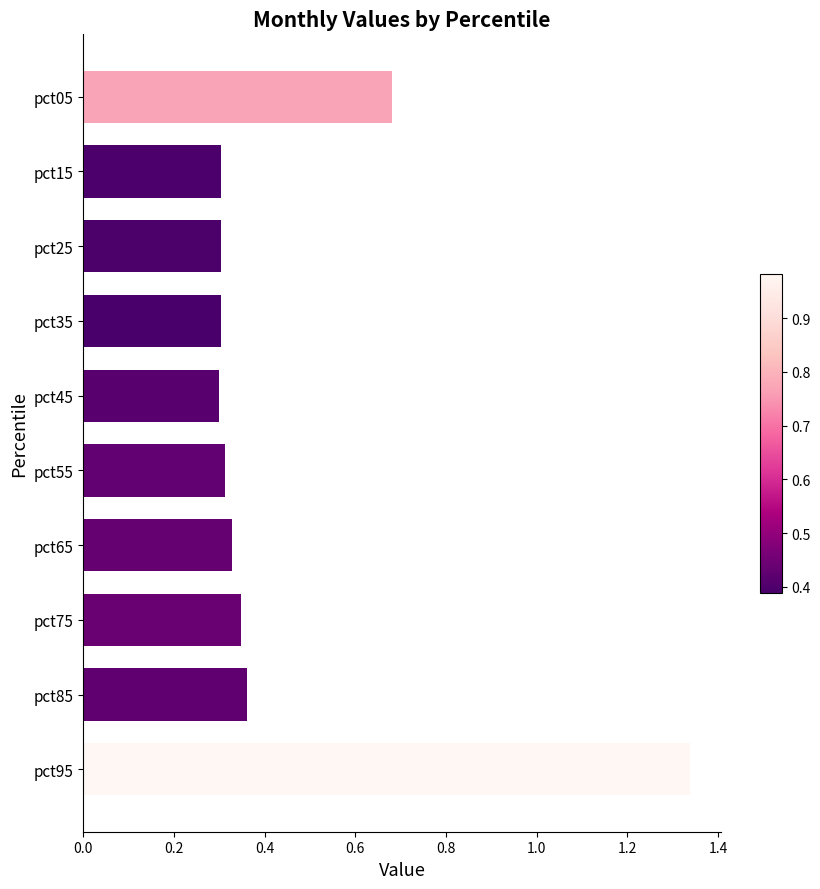

What is the difference between the maximum and minimum values?

1.0